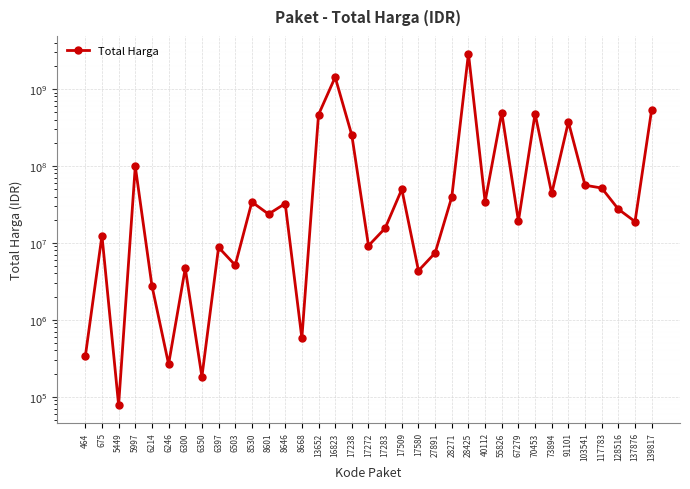

Rank the categories by value from lowest to highest.

5449, 6350, 6246, 464, 8668, 6214, 17580, 6300, 6503, 27891, 6397, 17272, 675, 17283, 137876, 67279, 8601, 128516, 8646, 8530, 40112, 28271, 73894, 17509, 117783, 103541, 5997, 17238, 91101, 13652, 70453, 55826, 139817, 16823, 28425